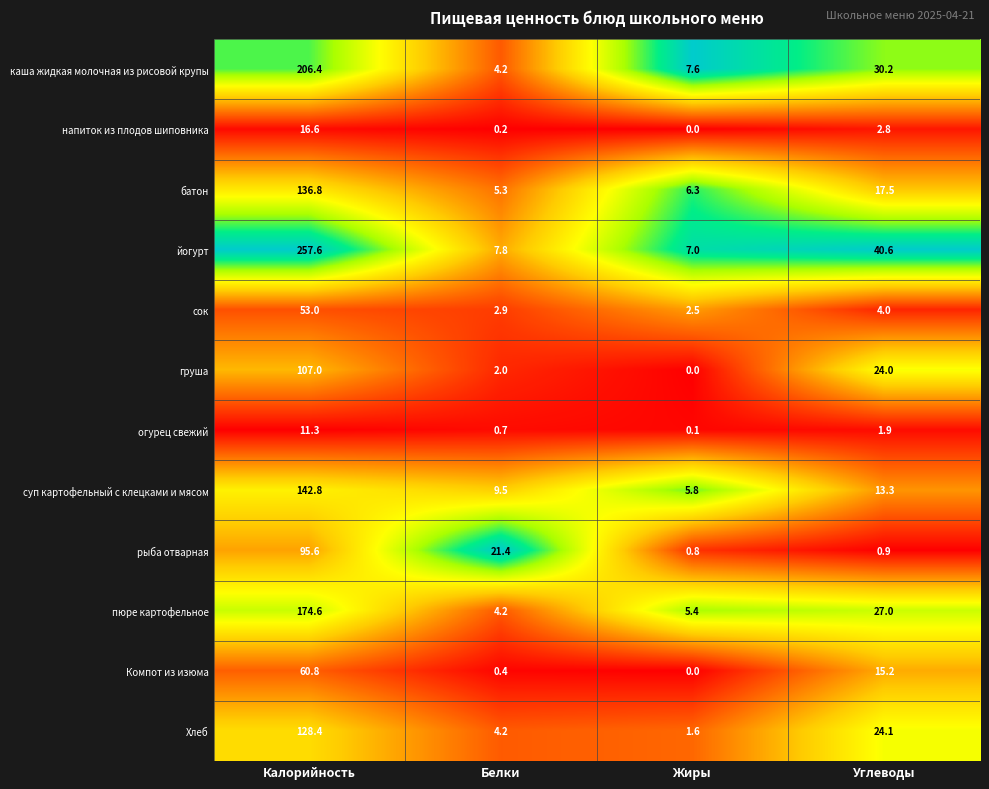

Which label corresponds to the smallest value in the chart?

Жиры